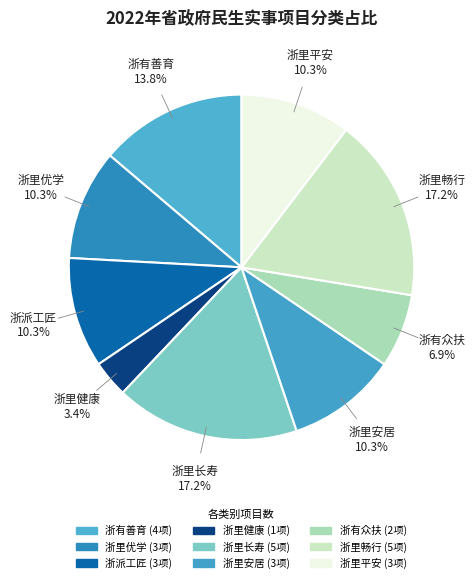

To the nearest percent, what portion does 浙里平安 represent?

10%